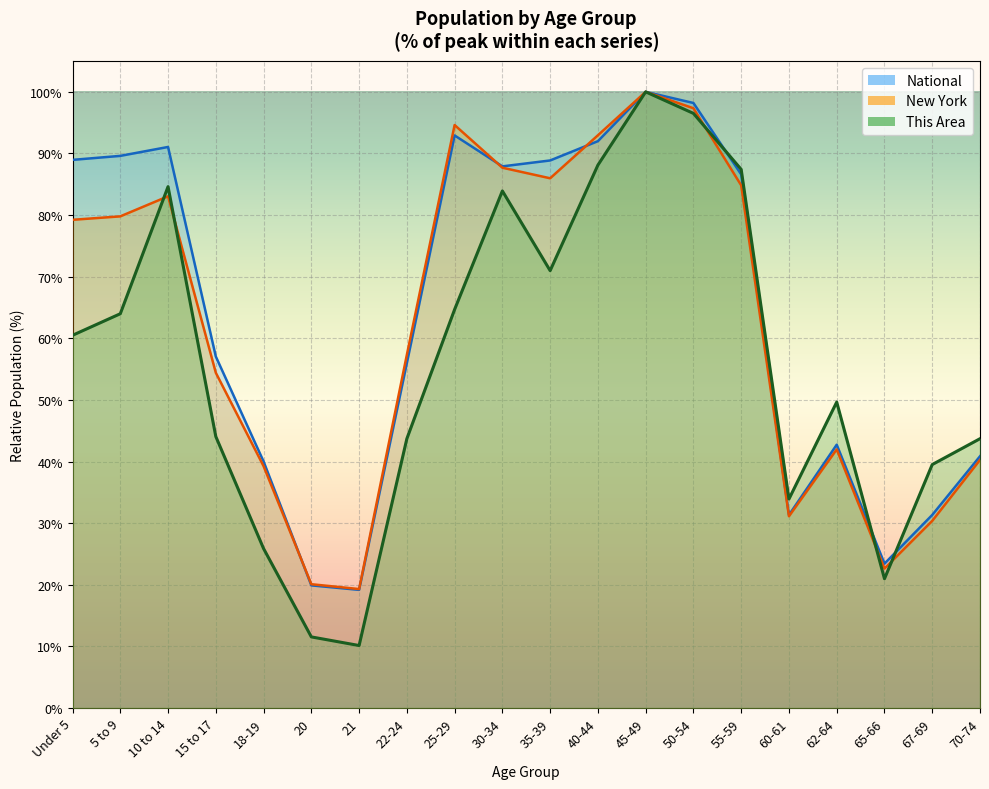

True or false: National has more than 2 points higher than both neighbors.

True